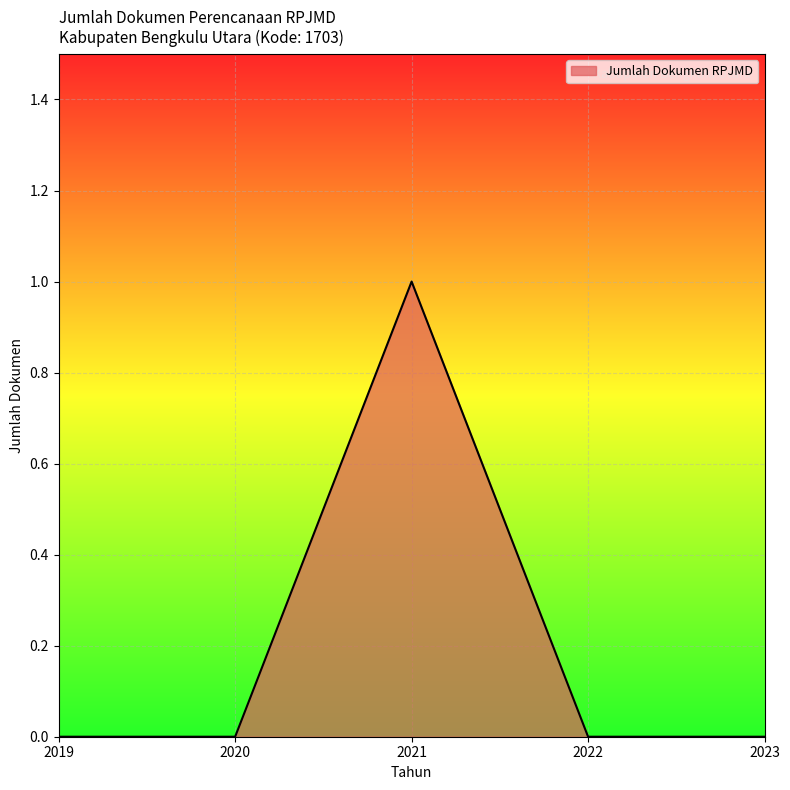

How many categories are shown in the chart?

5